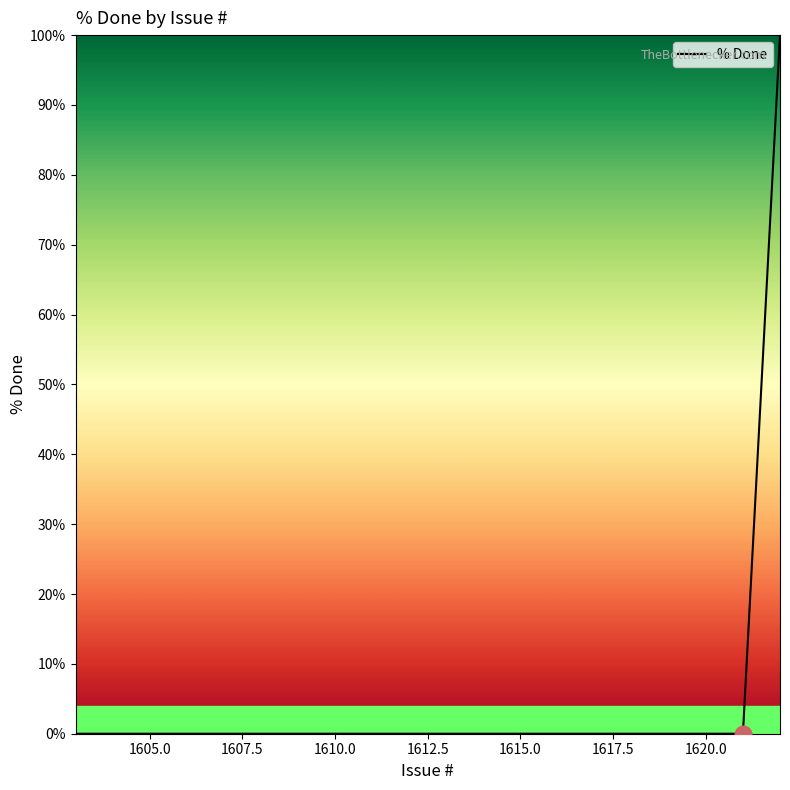

Count the number of values greater than 0.

1